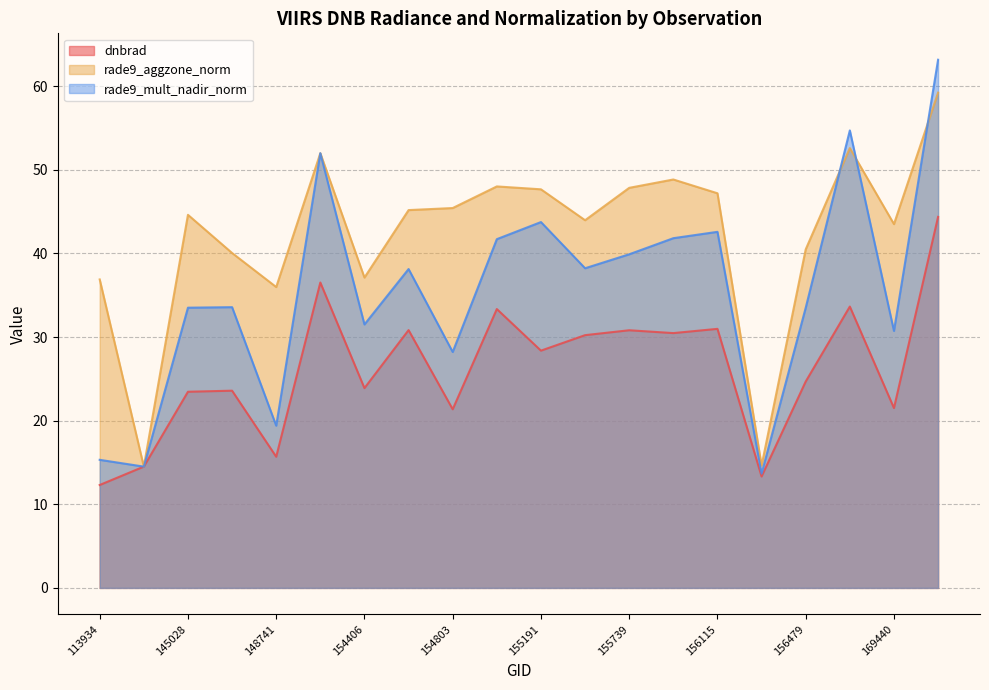

Which series changed the most between 154213 and 154803?

rade9_mult_nadir_norm